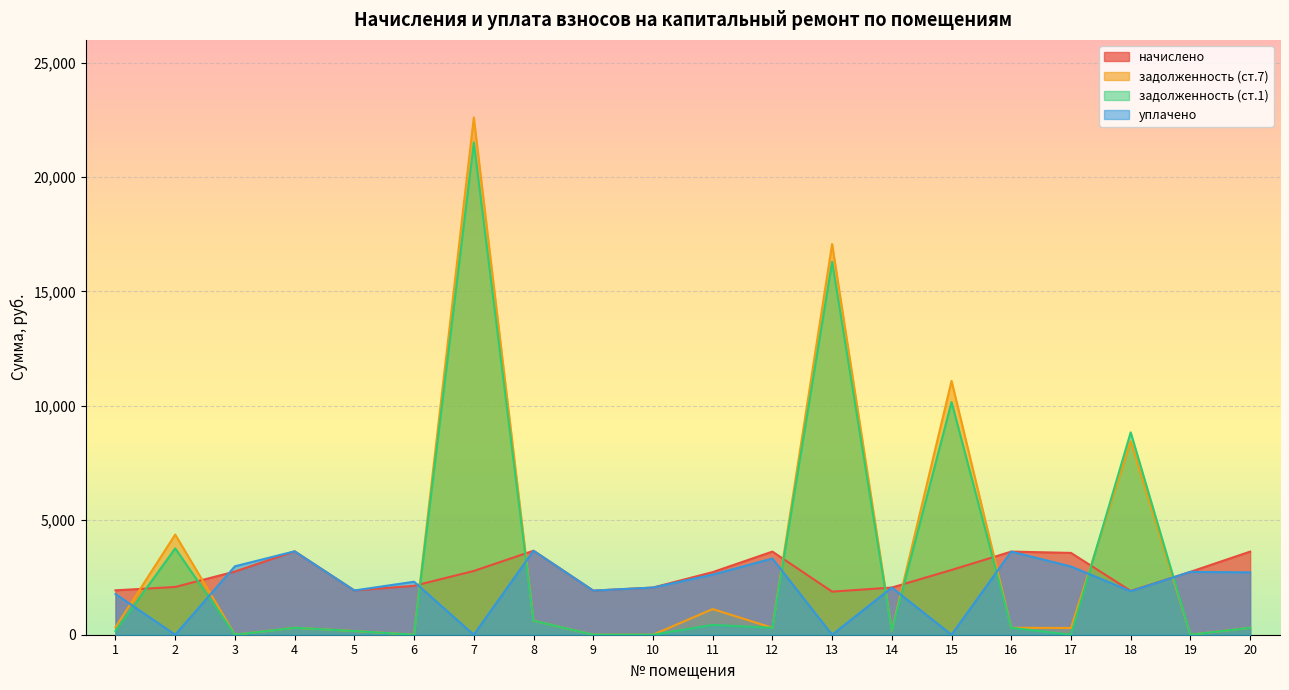

At 3, list the series in order from largest to smallest.

уплачено, начислено, задолженность (ст.7), задолженность (ст.1)